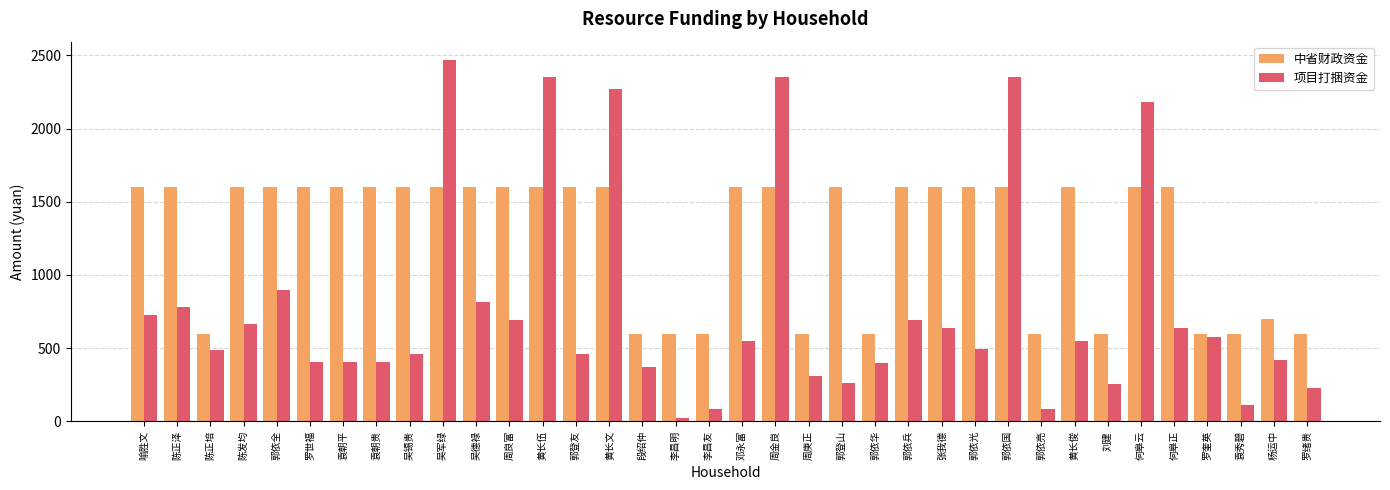

Which series has the largest total across all categories?

中省财政资金